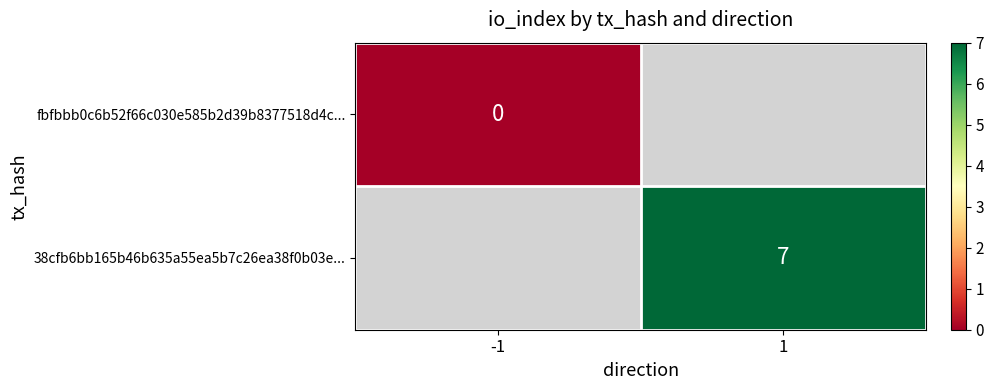

Is it true that 38cfb6bb165b46b635a55ea5b7c26ea38f0b03e... equals 11.9 at 1?

False